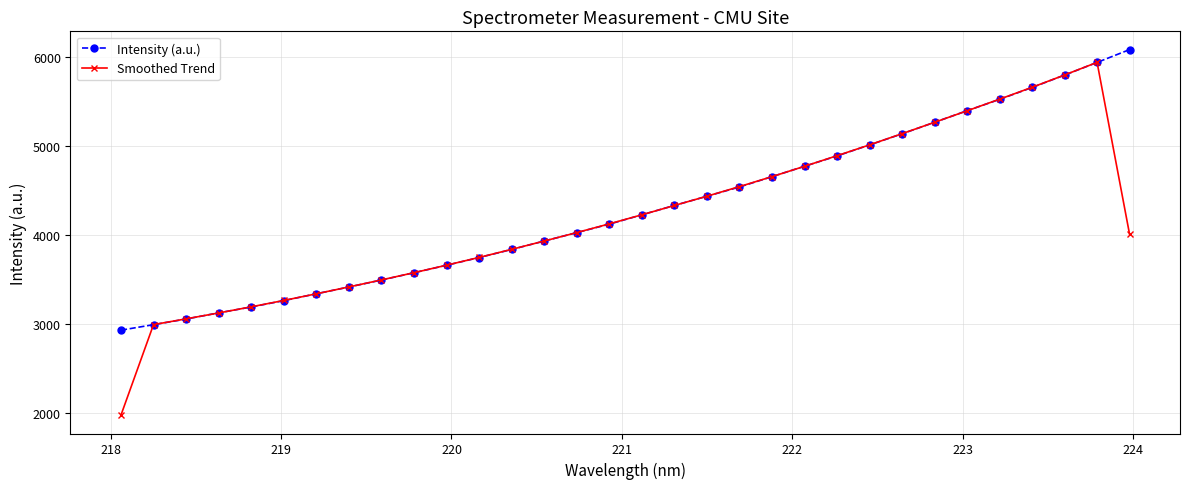

What is the value of the Smoothed Trend point at the 15th from the left?

4027.7